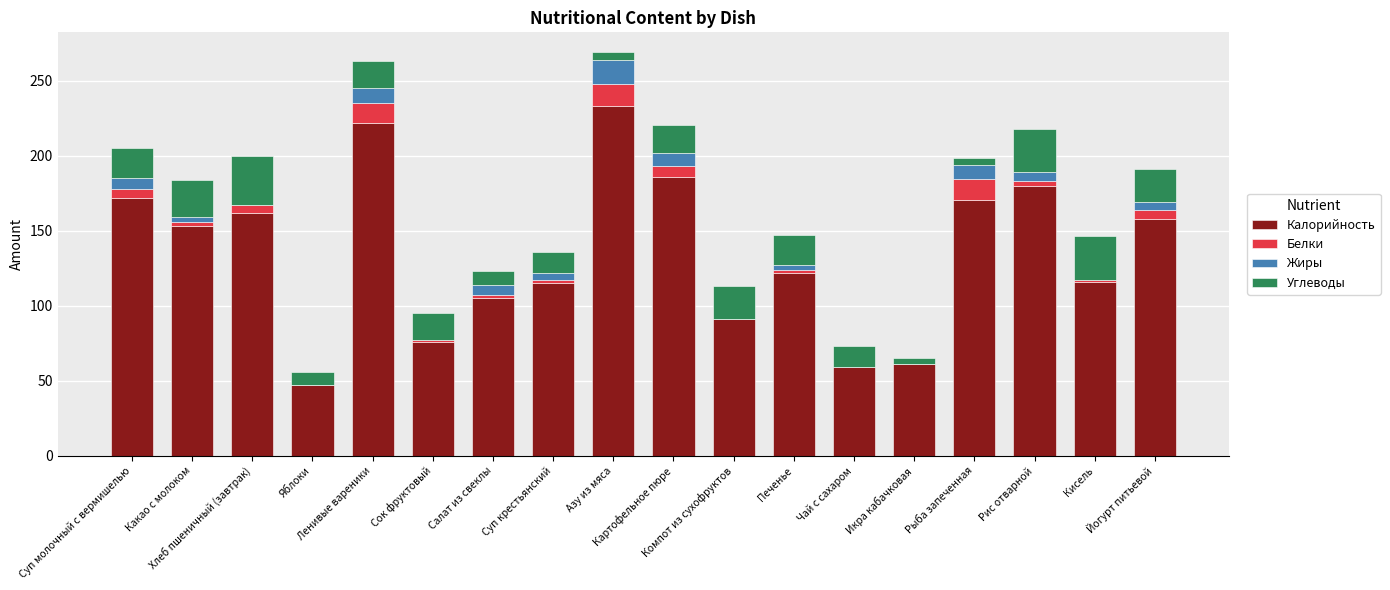

What is the highest value of the Калорийность series?

233.0